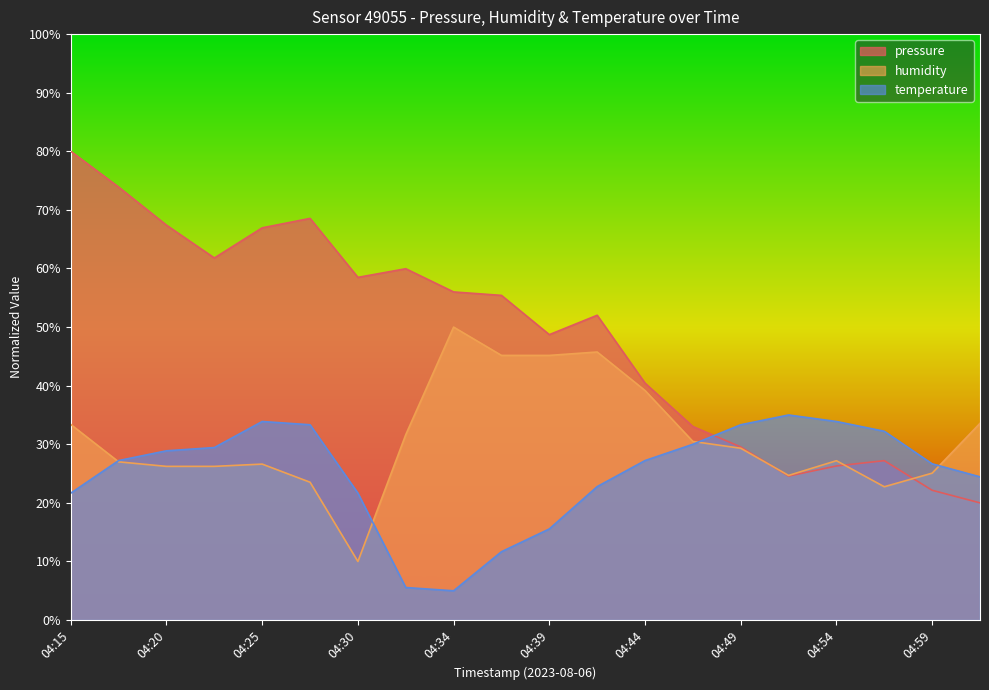

At which label is temperature closest to 20?

04:15